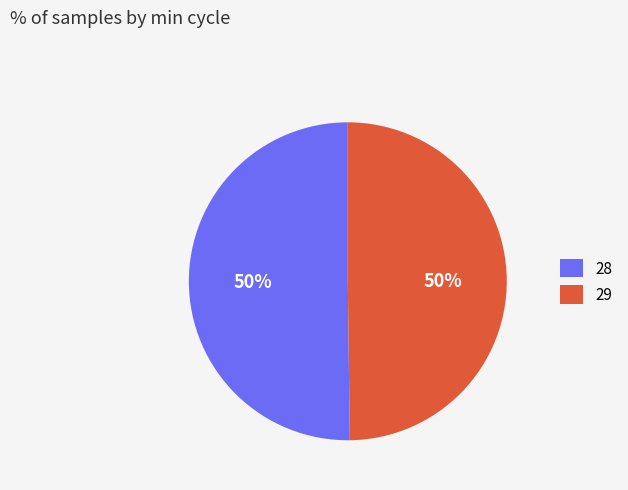

To the nearest percent, what is the combined percentage of 29 and 28?

100%